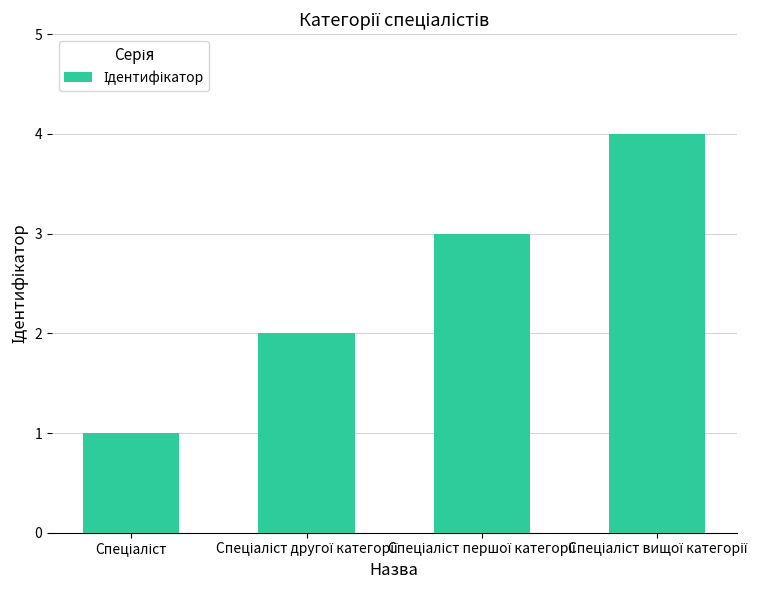

What is the greatest value displayed?

4